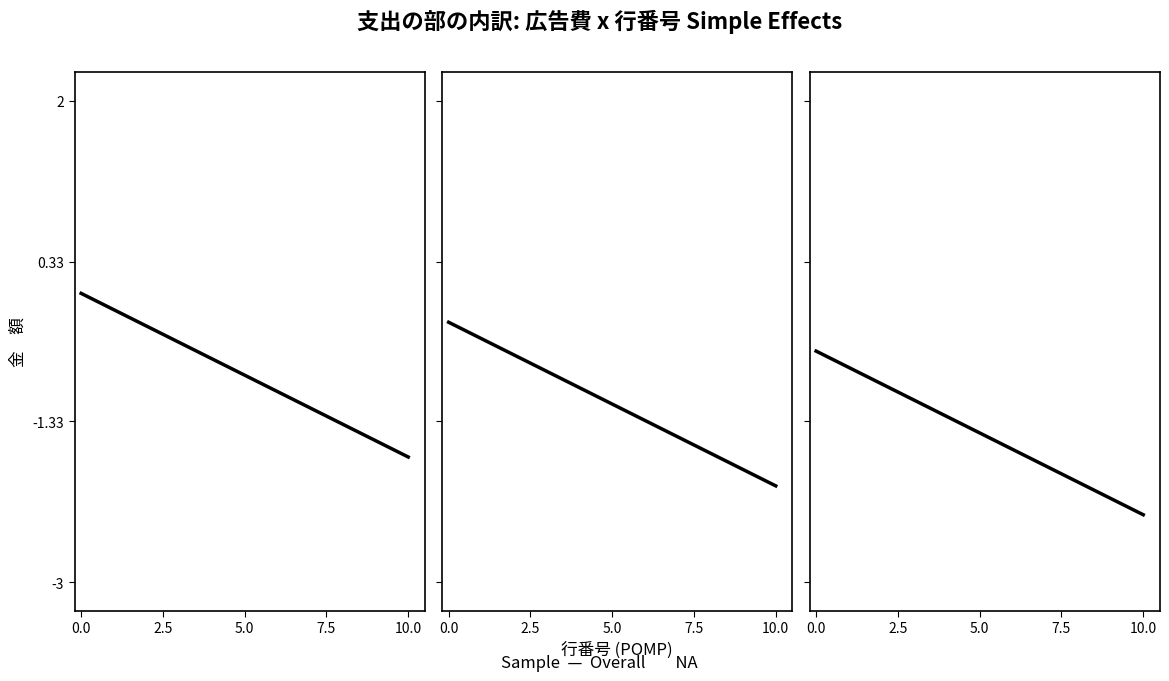

True or false: the data has more than 0 interior local peaks.

False